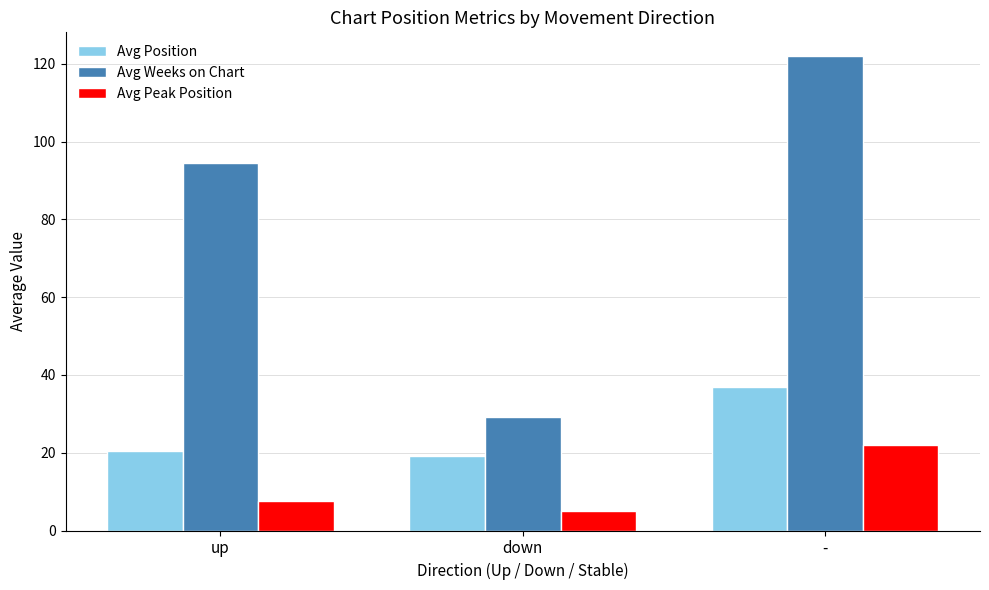

What is the spread (max minus min) of values at down?

24.1